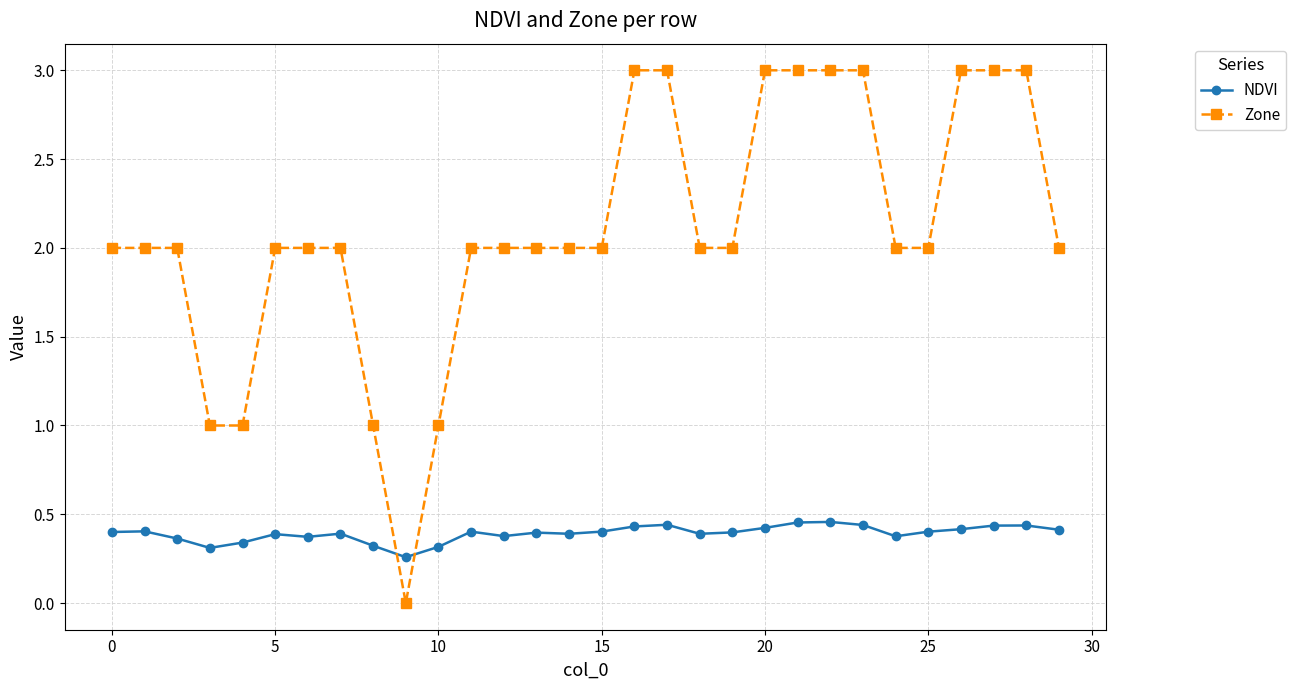

Which series has the largest range (max minus min)?

Zone